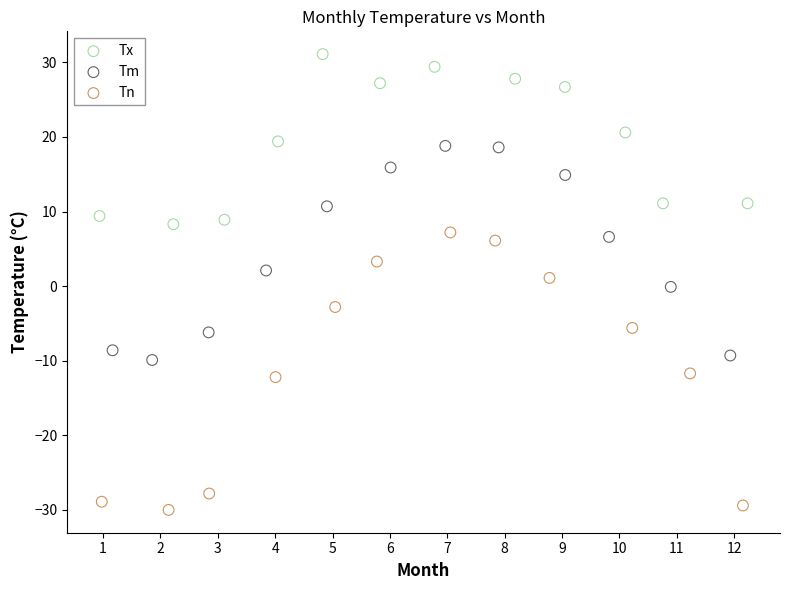

Which series reaches the maximum Y coordinate?

Tx